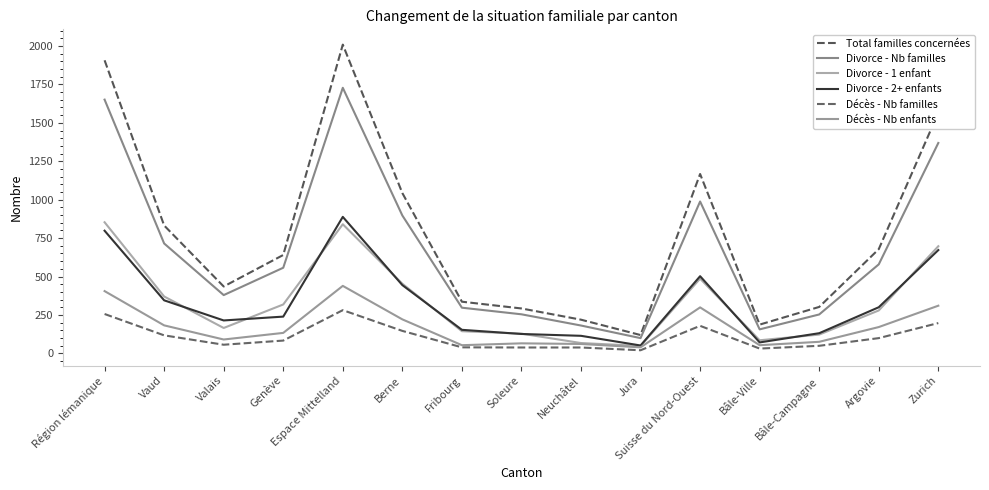

What position from the right is Espace Mittelland?

11